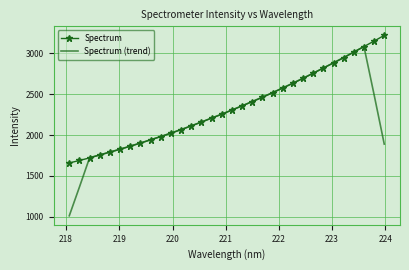

What is the maximum value shown in the chart?

3217.9